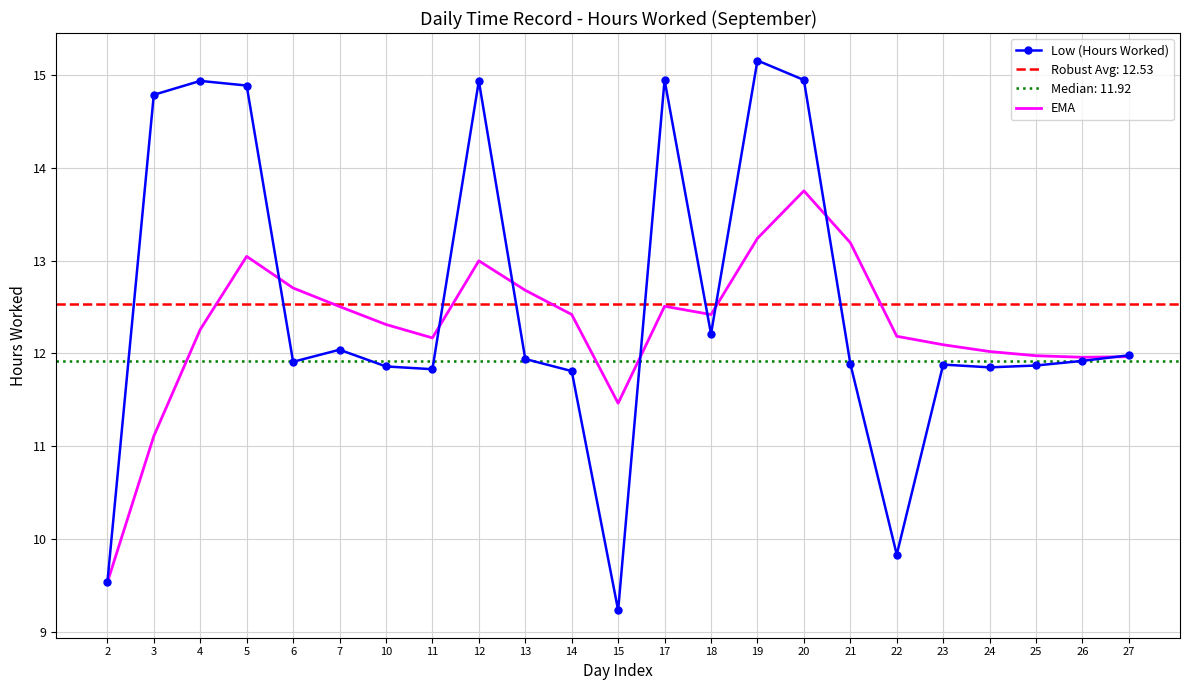

Rank the series at 3 from highest to lowest value.

Low (Hours Worked), EMA